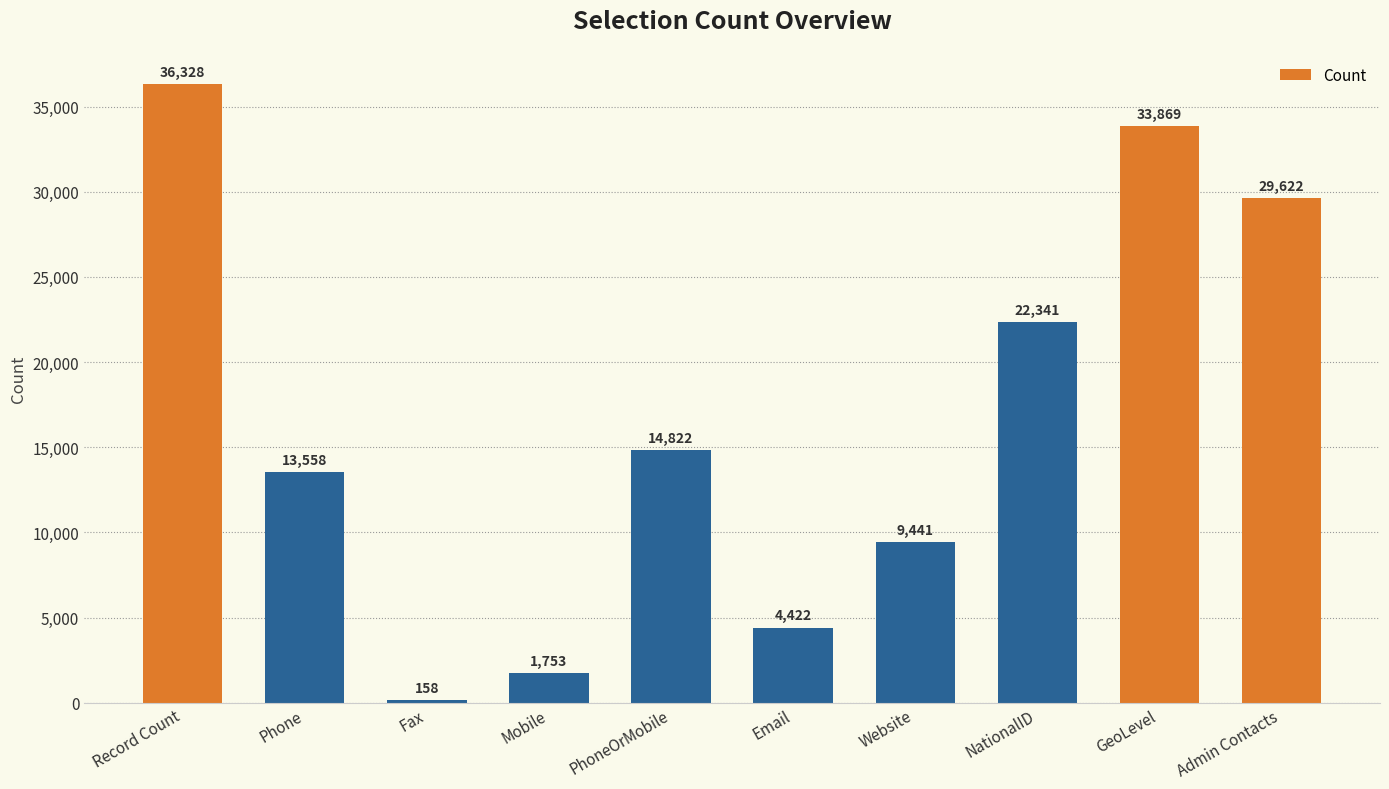

What is the value of the 10th bar from the left?

29622